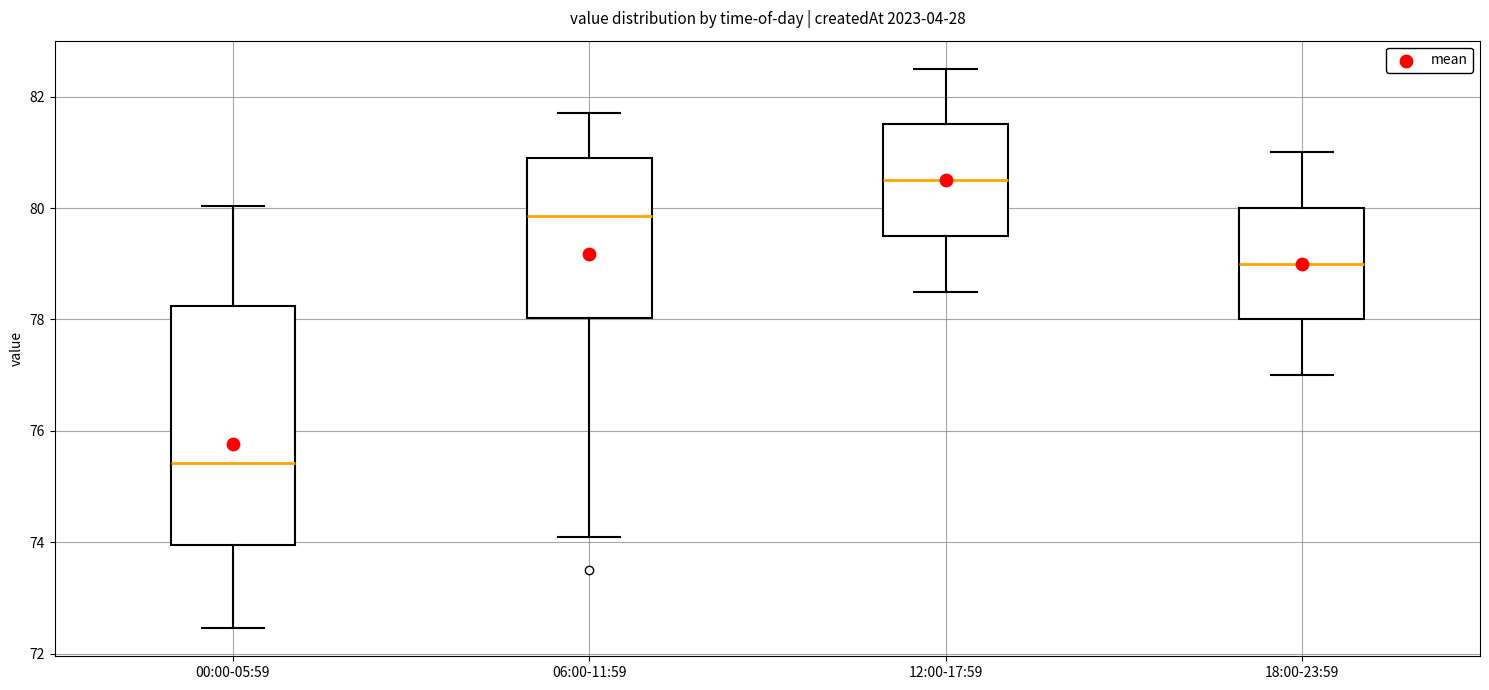

Which box is the tallest, from its lower edge to its upper edge?

00:00-05:59